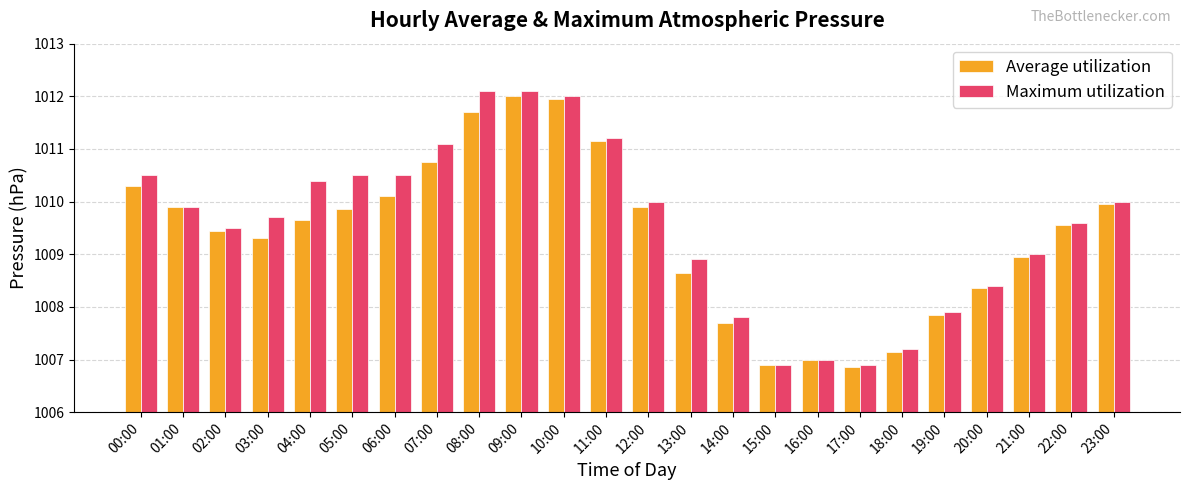

How many groups of bars are there?

24